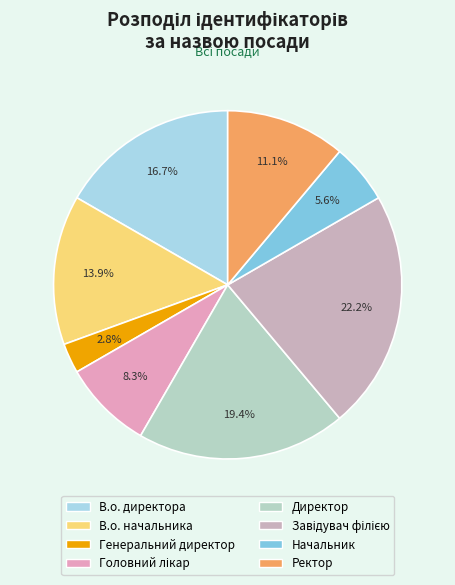

To the nearest percent, what is the combined percentage of Генеральний директор and Директор?

22%